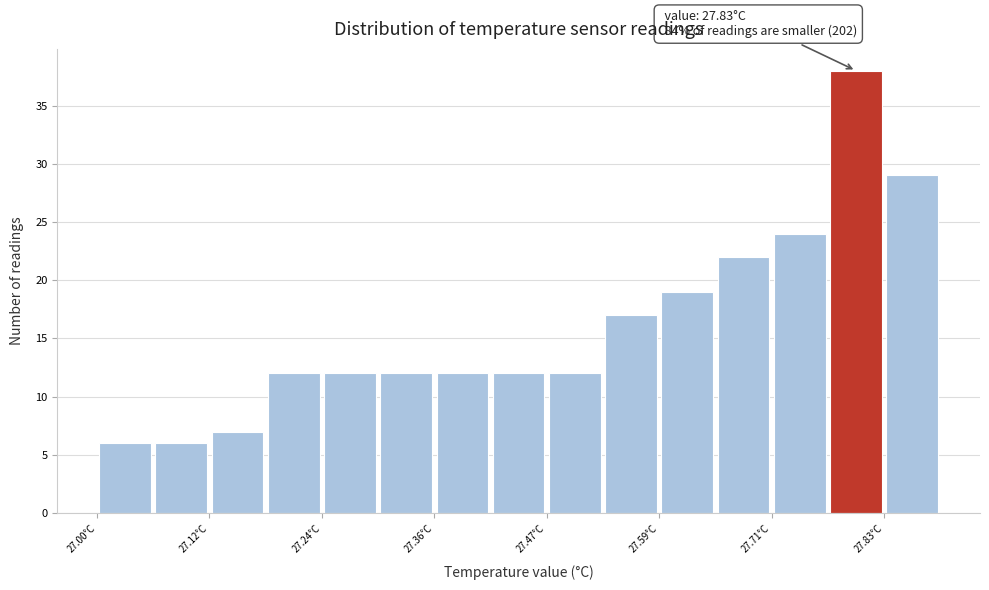

Read against the x-axis, roughly where is the centre of the tallest bar?

27.80